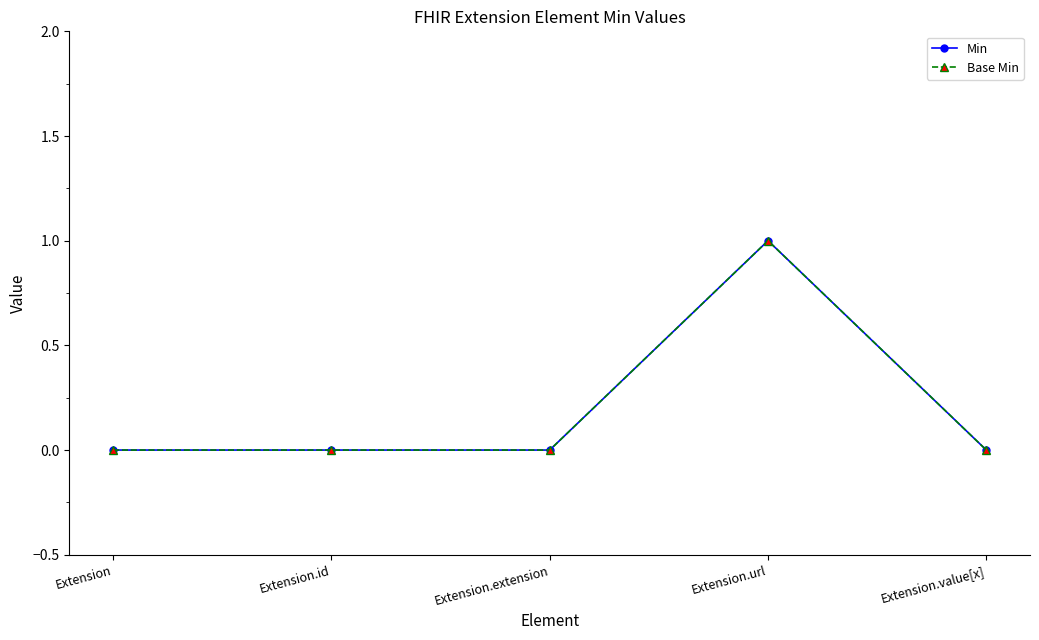

Does the chart have visible grid lines?

No